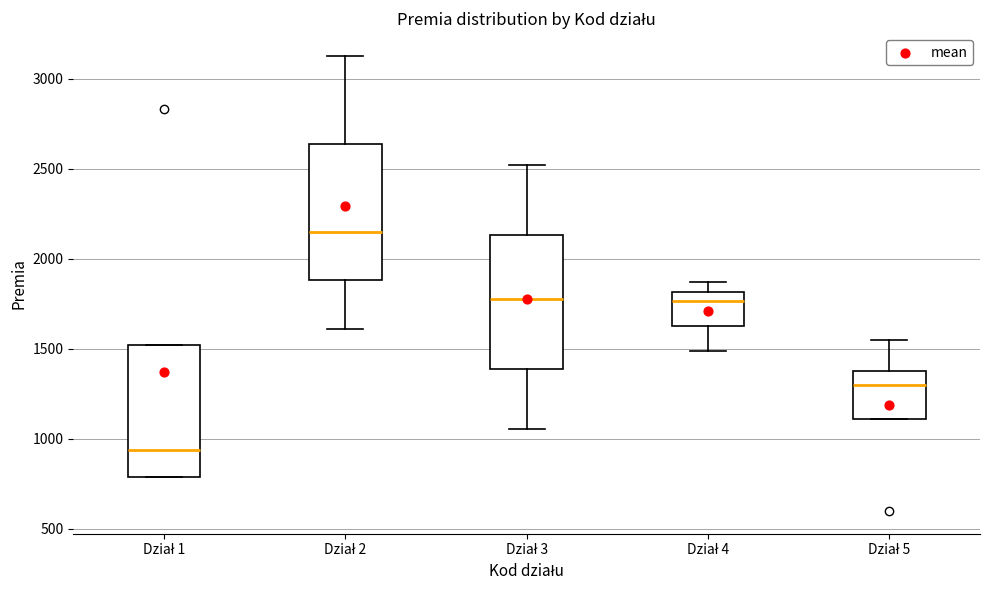

Which box has the highest median line?

Dział 2